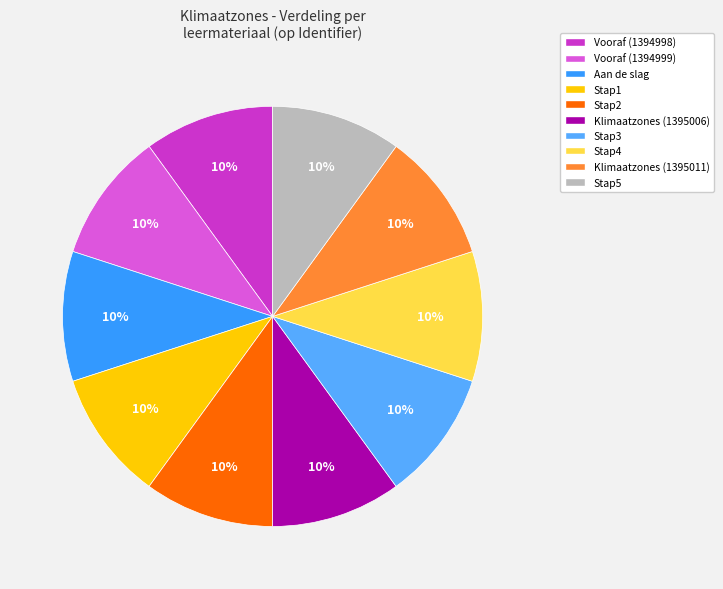

Do Stap1 and Stap4 together represent more than half of the pie?

No